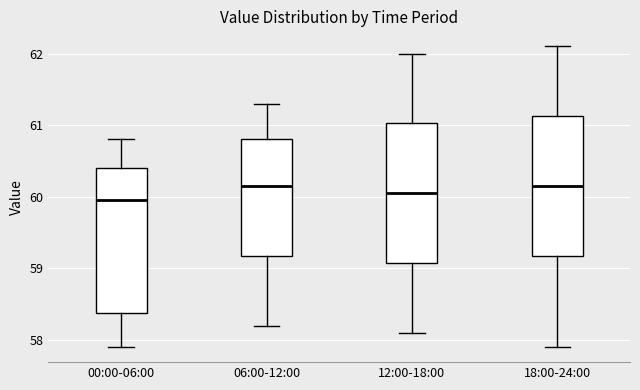

Where is the lower edge of the box for 18:00-24:00 on the y-axis? The values are not printed on the chart, so give them approximately, as read against the axis.

59.2